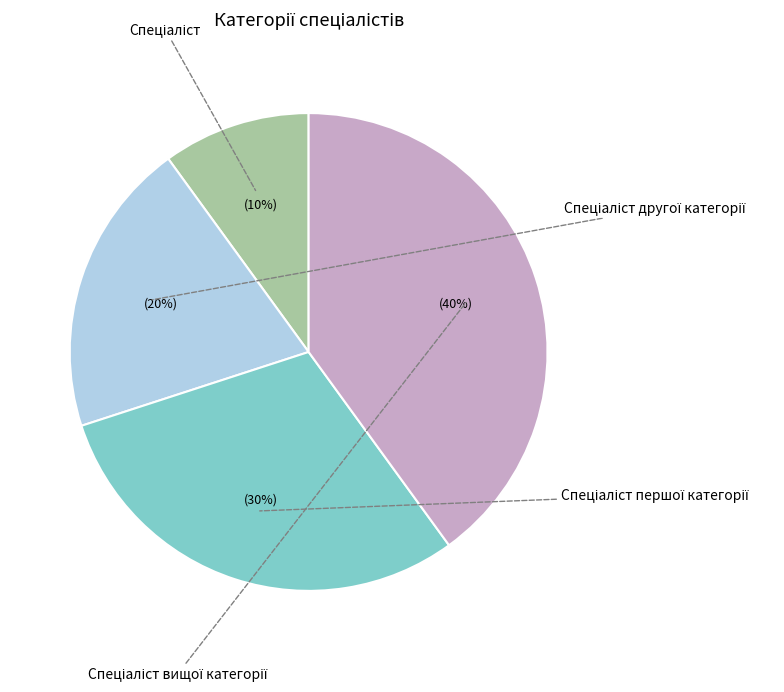

Count the number of slices in the pie.

4